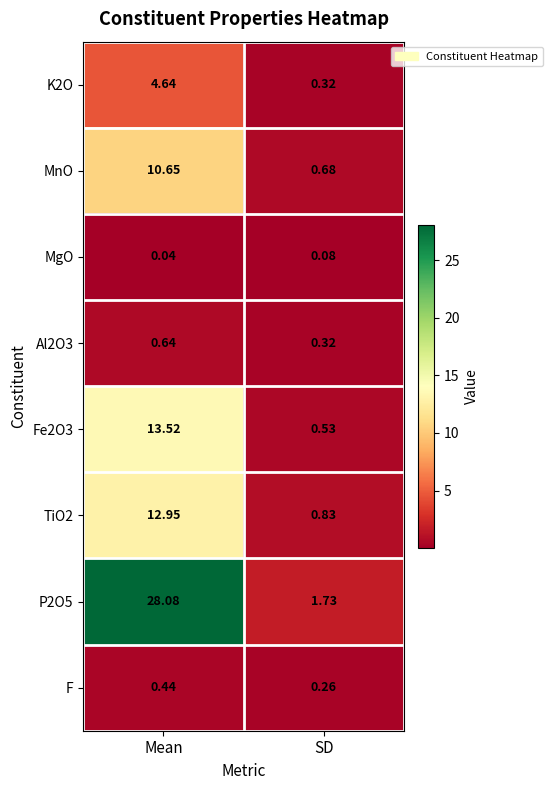

How many categories are shown in the chart?

2